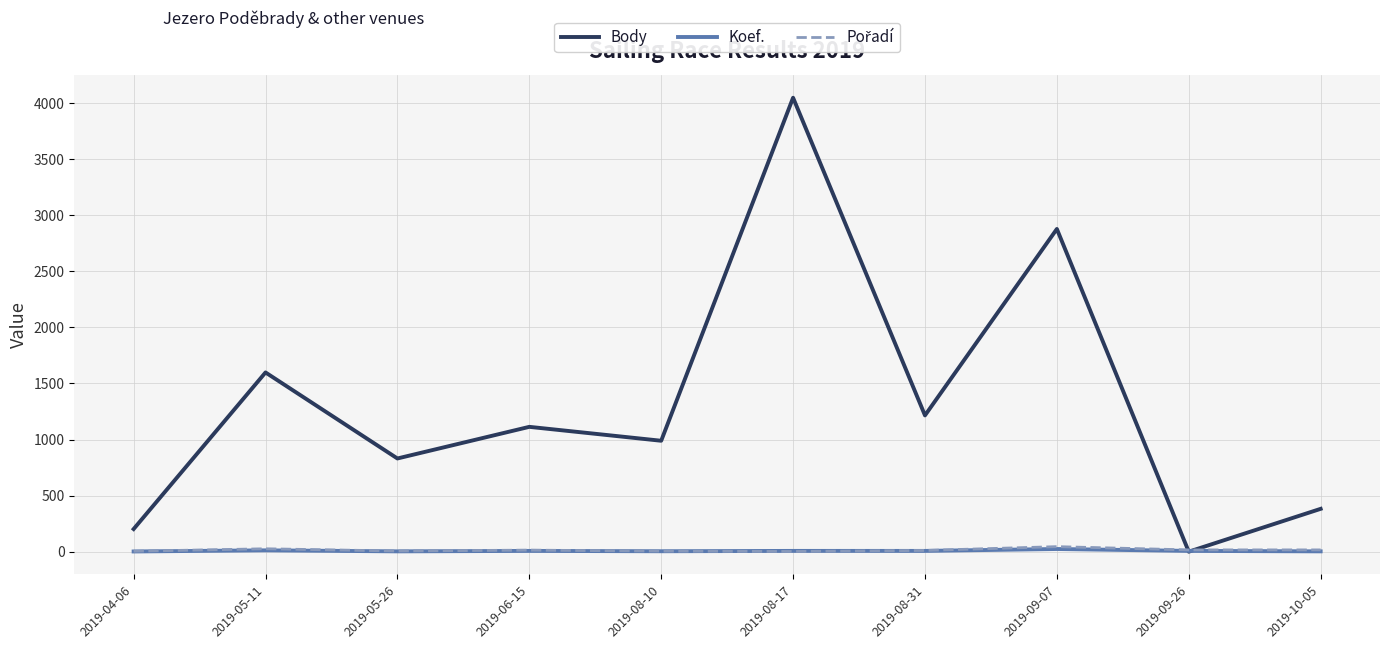

Which series changed the most between 2019-04-06 and 2019-08-31?

Body